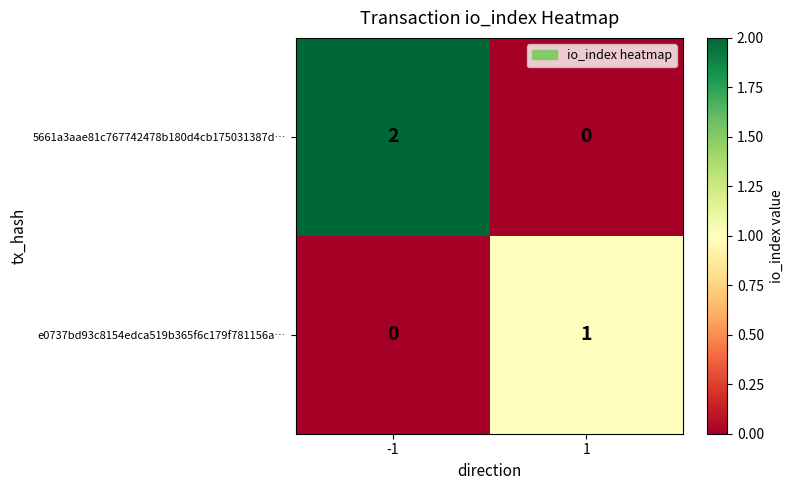

List the labels in order of e0737bd93c8154edca519b365f6c179f781156a… value, largest first.

1, -1